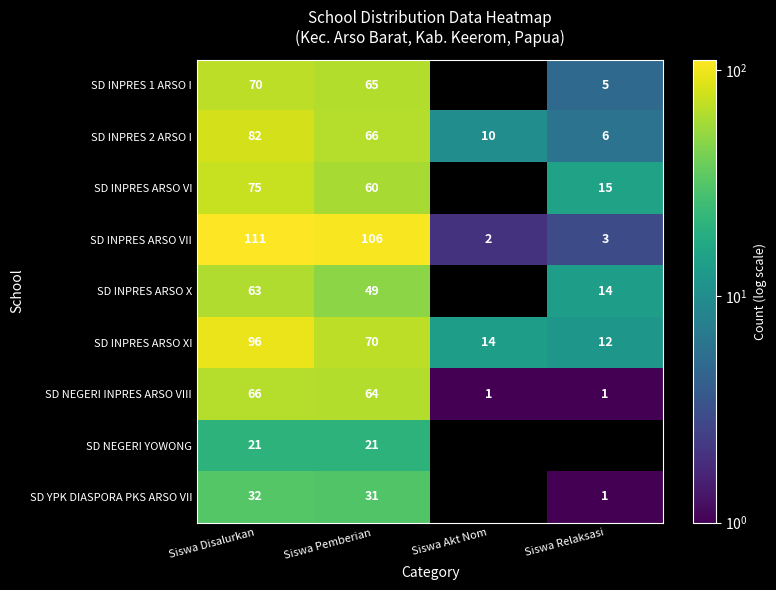

Is it true that SD INPRES 2 ARSO I equals 104 at Siswa Pemberian?

False